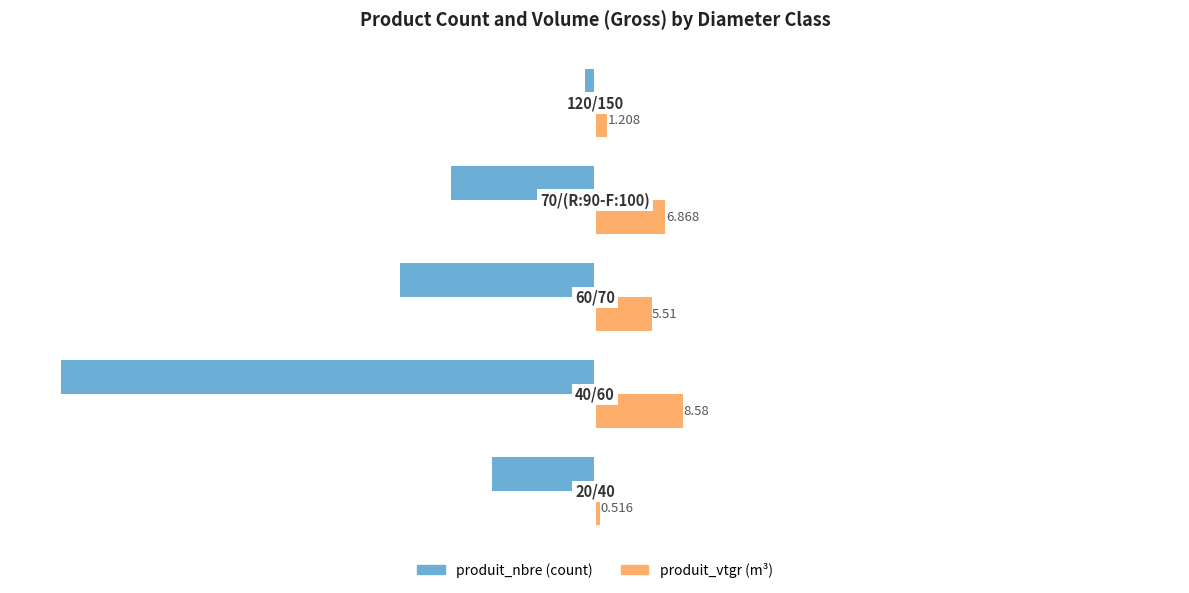

How many series are shown in this chart?

2